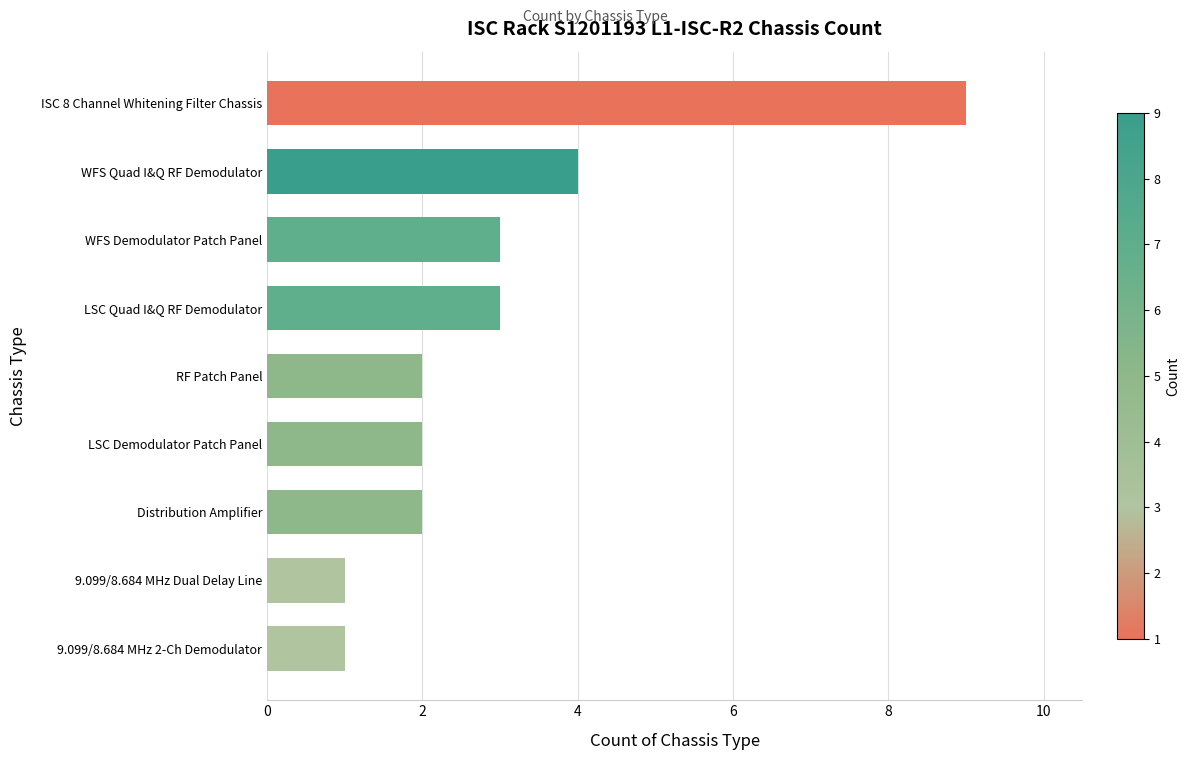

The value at 9.099/8.684 MHz Dual Delay Line is 1. True or false?

True